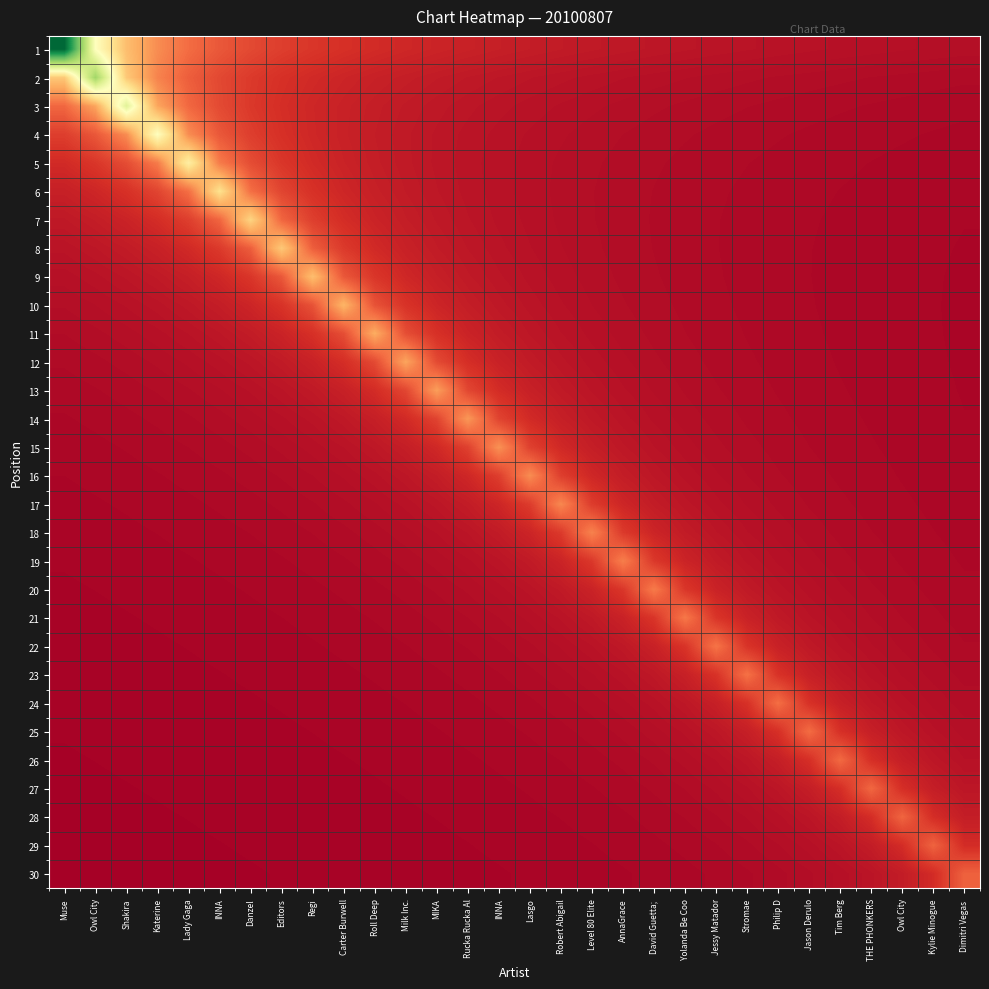

Reading left to right, what are all the values shown in this chart?

1: Muse=1.0	Owl City=0.5	Shakira=0.3	Katerine=0.2	Lady Gaga=0.2	INNA=0.2	Danzel=0.1	Editors=0.1	Regi=0.1	Carter Burwell=0.1	Roll Deep=0.1	Milk Inc.=0.1	MIKA=0.1	Rucka Rucka Al=0.1	INNA=0.1	Lasgo=0.1	Robert Abigail=0.1	Level 80 Elite=0.1	AnnaGrace=0.1	David Guetta; =0.1	Yolanda Be Coo=0.0	Jessy Matador=0.0	Stromae=0.0	Philip D=0.0	Jason Derulo=0.0	Tim Berg=0.0	THE PHONKERS=0.0	Owl City=0.0	Kylie Minogue=0.0	Dimitri Vegas =0.0
2: Muse=0.4	Owl City=0.7	Shakira=0.4	Katerine=0.2	Lady Gaga=0.2	INNA=0.1	Danzel=0.1	Editors=0.1	Regi=0.1	Carter Burwell=0.1	Roll Deep=0.1	Milk Inc.=0.1	MIKA=0.1	Rucka Rucka Al=0.1	INNA=0.1	Lasgo=0.0	Robert Abigail=0.0	Level 80 Elite=0.0	AnnaGrace=0.0	David Guetta; =0.0	Yolanda Be Coo=0.0	Jessy Matador=0.0	Stromae=0.0	Philip D=0.0	Jason Derulo=0.0	Tim Berg=0.0	THE PHONKERS=0.0	Owl City=0.0	Kylie Minogue=0.0	Dimitri Vegas =0.0
3: Muse=0.2	Owl City=0.3	Shakira=0.6	Katerine=0.3	Lady Gaga=0.2	INNA=0.1	Danzel=0.1	Editors=0.1	Regi=0.1	Carter Burwell=0.1	Roll Deep=0.1	Milk Inc.=0.1	MIKA=0.1	Rucka Rucka Al=0.0	INNA=0.0	Lasgo=0.0	Robert Abigail=0.0	Level 80 Elite=0.0	AnnaGrace=0.0	David Guetta; =0.0	Yolanda Be Coo=0.0	Jessy Matador=0.0	Stromae=0.0	Philip D=0.0	Jason Derulo=0.0	Tim Berg=0.0	THE PHONKERS=0.0	Owl City=0.0	Kylie Minogue=0.0	Dimitri Vegas =0.0
4: Muse=0.1	Owl City=0.2	Shakira=0.2	Katerine=0.5	Lady Gaga=0.2	INNA=0.2	Danzel=0.1	Editors=0.1	Regi=0.1	Carter Burwell=0.1	Roll Deep=0.1	Milk Inc.=0.1	MIKA=0.1	Rucka Rucka Al=0.0	INNA=0.0	Lasgo=0.0	Robert Abigail=0.0	Level 80 Elite=0.0	AnnaGrace=0.0	David Guetta; =0.0	Yolanda Be Coo=0.0	Jessy Matador=0.0	Stromae=0.0	Philip D=0.0	Jason Derulo=0.0	Tim Berg=0.0	THE PHONKERS=0.0	Owl City=0.0	Kylie Minogue=0.0	Dimitri Vegas =0.0
5: Muse=0.1	Owl City=0.1	Shakira=0.1	Katerine=0.2	Lady Gaga=0.4	INNA=0.2	Danzel=0.1	Editors=0.1	Regi=0.1	Carter Burwell=0.1	Roll Deep=0.1	Milk Inc.=0.1	MIKA=0.0	Rucka Rucka Al=0.0	INNA=0.0	Lasgo=0.0	Robert Abigail=0.0	Level 80 Elite=0.0	AnnaGrace=0.0	David Guetta; =0.0	Yolanda Be Coo=0.0	Jessy Matador=0.0	Stromae=0.0	Philip D=0.0	Jason Derulo=0.0	Tim Berg=0.0	THE PHONKERS=0.0	Owl City=0.0	Kylie Minogue=0.0	Dimitri Vegas =0.0
6: Muse=0.1	Owl City=0.1	Shakira=0.1	Katerine=0.1	Lady Gaga=0.2	INNA=0.4	Danzel=0.2	Editors=0.1	Regi=0.1	Carter Burwell=0.1	Roll Deep=0.1	Milk Inc.=0.1	MIKA=0.1	Rucka Rucka Al=0.0	INNA=0.0	Lasgo=0.0	Robert Abigail=0.0	Level 80 Elite=0.0	AnnaGrace=0.0	David Guetta; =0.0	Yolanda Be Coo=0.0	Jessy Matador=0.0	Stromae=0.0	Philip D=0.0	Jason Derulo=0.0	Tim Berg=0.0	THE PHONKERS=0.0	Owl City=0.0	Kylie Minogue=0.0	Dimitri Vegas =0.0
7: Muse=0.1	Owl City=0.1	Shakira=0.1	Katerine=0.1	Lady Gaga=0.1	INNA=0.2	Danzel=0.4	Editors=0.2	Regi=0.1	Carter Burwell=0.1	Roll Deep=0.1	Milk Inc.=0.1	MIKA=0.1	Rucka Rucka Al=0.0	INNA=0.0	Lasgo=0.0	Robert Abigail=0.0	Level 80 Elite=0.0	AnnaGrace=0.0	David Guetta; =0.0	Yolanda Be Coo=0.0	Jessy Matador=0.0	Stromae=0.0	Philip D=0.0	Jason Derulo=0.0	Tim Berg=0.0	THE PHONKERS=0.0	Owl City=0.0	Kylie Minogue=0.0	Dimitri Vegas =0.0
8: Muse=0.0	Owl City=0.1	Shakira=0.1	Katerine=0.1	Lady Gaga=0.1	INNA=0.1	Danzel=0.2	Editors=0.4	Regi=0.2	Carter Burwell=0.1	Roll Deep=0.1	Milk Inc.=0.1	MIKA=0.1	Rucka Rucka Al=0.1	INNA=0.0	Lasgo=0.0	Robert Abigail=0.0	Level 80 Elite=0.0	AnnaGrace=0.0	David Guetta; =0.0	Yolanda Be Coo=0.0	Jessy Matador=0.0	Stromae=0.0	Philip D=0.0	Jason Derulo=0.0	Tim Berg=0.0	THE PHONKERS=0.0	Owl City=0.0	Kylie Minogue=0.0	Dimitri Vegas =0.0
9: Muse=0.0	Owl City=0.0	Shakira=0.0	Katerine=0.1	Lady Gaga=0.1	INNA=0.1	Danzel=0.1	Editors=0.2	Regi=0.3	Carter Burwell=0.2	Roll Deep=0.1	Milk Inc.=0.1	MIKA=0.1	Rucka Rucka Al=0.1	INNA=0.0	Lasgo=0.0	Robert Abigail=0.0	Level 80 Elite=0.0	AnnaGrace=0.0	David Guetta; =0.0	Yolanda Be Coo=0.0	Jessy Matador=0.0	Stromae=0.0	Philip D=0.0	Jason Derulo=0.0	Tim Berg=0.0	THE PHONKERS=0.0	Owl City=0.0	Kylie Minogue=0.0	Dimitri Vegas =0.0
10: Muse=0.0	Owl City=0.0	Shakira=0.0	Katerine=0.0	Lady Gaga=0.1	INNA=0.1	Danzel=0.1	Editors=0.1	Regi=0.2	Carter Burwell=0.3	Roll Deep=0.2	Milk Inc.=0.1	MIKA=0.1	Rucka Rucka Al=0.1	INNA=0.1	Lasgo=0.0	Robert Abigail=0.0	Level 80 Elite=0.0	AnnaGrace=0.0	David Guetta; =0.0	Yolanda Be Coo=0.0	Jessy Matador=0.0	Stromae=0.0	Philip D=0.0	Jason Derulo=0.0	Tim Berg=0.0	THE PHONKERS=0.0	Owl City=0.0	Kylie Minogue=0.0	Dimitri Vegas =0.0
11: Muse=0.0	Owl City=0.0	Shakira=0.0	Katerine=0.0	Lady Gaga=0.0	INNA=0.1	Danzel=0.1	Editors=0.1	Regi=0.1	Carter Burwell=0.2	Roll Deep=0.3	Milk Inc.=0.2	MIKA=0.1	Rucka Rucka Al=0.1	INNA=0.1	Lasgo=0.1	Robert Abigail=0.0	Level 80 Elite=0.0	AnnaGrace=0.0	David Guetta; =0.0	Yolanda Be Coo=0.0	Jessy Matador=0.0	Stromae=0.0	Philip D=0.0	Jason Derulo=0.0	Tim Berg=0.0	THE PHONKERS=0.0	Owl City=0.0	Kylie Minogue=0.0	Dimitri Vegas =0.0
12: Muse=0.0	Owl City=0.0	Shakira=0.0	Katerine=0.0	Lady Gaga=0.0	INNA=0.0	Danzel=0.0	Editors=0.1	Regi=0.1	Carter Burwell=0.1	Roll Deep=0.1	Milk Inc.=0.3	MIKA=0.1	Rucka Rucka Al=0.1	INNA=0.1	Lasgo=0.1	Robert Abigail=0.0	Level 80 Elite=0.0	AnnaGrace=0.0	David Guetta; =0.0	Yolanda Be Coo=0.0	Jessy Matador=0.0	Stromae=0.0	Philip D=0.0	Jason Derulo=0.0	Tim Berg=0.0	THE PHONKERS=0.0	Owl City=0.0	Kylie Minogue=0.0	Dimitri Vegas =0.0
13: Muse=0.0	Owl City=0.0	Shakira=0.0	Katerine=0.0	Lady Gaga=0.0	INNA=0.0	Danzel=0.0	Editors=0.0	Regi=0.1	Carter Burwell=0.1	Roll Deep=0.1	Milk Inc.=0.1	MIKA=0.3	Rucka Rucka Al=0.1	INNA=0.1	Lasgo=0.1	Robert Abigail=0.1	Level 80 Elite=0.0	AnnaGrace=0.0	David Guetta; =0.0	Yolanda Be Coo=0.0	Jessy Matador=0.0	Stromae=0.0	Philip D=0.0	Jason Derulo=0.0	Tim Berg=0.0	THE PHONKERS=0.0	Owl City=0.0	Kylie Minogue=0.0	Dimitri Vegas =0.0
14: Muse=0.0	Owl City=0.0	Shakira=0.0	Katerine=0.0	Lady Gaga=0.0	INNA=0.0	Danzel=0.0	Editors=0.0	Regi=0.0	Carter Burwell=0.1	Roll Deep=0.1	Milk Inc.=0.1	MIKA=0.1	Rucka Rucka Al=0.3	INNA=0.1	Lasgo=0.1	Robert Abigail=0.1	Level 80 Elite=0.1	AnnaGrace=0.0	David Guetta; =0.0	Yolanda Be Coo=0.0	Jessy Matador=0.0	Stromae=0.0	Philip D=0.0	Jason Derulo=0.0	Tim Berg=0.0	THE PHONKERS=0.0	Owl City=0.0	Kylie Minogue=0.0	Dimitri Vegas =0.0
15: Muse=0.0	Owl City=0.0	Shakira=0.0	Katerine=0.0	Lady Gaga=0.0	INNA=0.0	Danzel=0.0	Editors=0.0	Regi=0.0	Carter Burwell=0.0	Roll Deep=0.1	Milk Inc.=0.1	MIKA=0.1	Rucka Rucka Al=0.1	INNA=0.3	Lasgo=0.1	Robert Abigail=0.1	Level 80 Elite=0.1	AnnaGrace=0.1	David Guetta; =0.0	Yolanda Be Coo=0.0	Jessy Matador=0.0	Stromae=0.0	Philip D=0.0	Jason Derulo=0.0	Tim Berg=0.0	THE PHONKERS=0.0	Owl City=0.0	Kylie Minogue=0.0	Dimitri Vegas =0.0
16: Muse=0.0	Owl City=0.0	Shakira=0.0	Katerine=0.0	Lady Gaga=0.0	INNA=0.0	Danzel=0.0	Editors=0.0	Regi=0.0	Carter Burwell=0.0	Roll Deep=0.0	Milk Inc.=0.1	MIKA=0.1	Rucka Rucka Al=0.1	INNA=0.1	Lasgo=0.2	Robert Abigail=0.1	Level 80 Elite=0.1	AnnaGrace=0.1	David Guetta; =0.1	Yolanda Be Coo=0.0	Jessy Matador=0.0	Stromae=0.0	Philip D=0.0	Jason Derulo=0.0	Tim Berg=0.0	THE PHONKERS=0.0	Owl City=0.0	Kylie Minogue=0.0	Dimitri Vegas =0.0
17: Muse=0.0	Owl City=0.0	Shakira=0.0	Katerine=0.0	Lady Gaga=0.0	INNA=0.0	Danzel=0.0	Editors=0.0	Regi=0.0	Carter Burwell=0.0	Roll Deep=0.0	Milk Inc.=0.0	MIKA=0.0	Rucka Rucka Al=0.1	INNA=0.1	Lasgo=0.1	Robert Abigail=0.2	Level 80 Elite=0.1	AnnaGrace=0.1	David Guetta; =0.1	Yolanda Be Coo=0.0	Jessy Matador=0.0	Stromae=0.0	Philip D=0.0	Jason Derulo=0.0	Tim Berg=0.0	THE PHONKERS=0.0	Owl City=0.0	Kylie Minogue=0.0	Dimitri Vegas =0.0
18: Muse=0.0	Owl City=0.0	Shakira=0.0	Katerine=0.0	Lady Gaga=0.0	INNA=0.0	Danzel=0.0	Editors=0.0	Regi=0.0	Carter Burwell=0.0	Roll Deep=0.0	Milk Inc.=0.0	MIKA=0.0	Rucka Rucka Al=0.0	INNA=0.1	Lasgo=0.1	Robert Abigail=0.1	Level 80 Elite=0.2	AnnaGrace=0.1	David Guetta; =0.1	Yolanda Be Coo=0.1	Jessy Matador=0.0	Stromae=0.0	Philip D=0.0	Jason Derulo=0.0	Tim Berg=0.0	THE PHONKERS=0.0	Owl City=0.0	Kylie Minogue=0.0	Dimitri Vegas =0.0
19: Muse=0.0	Owl City=0.0	Shakira=0.0	Katerine=0.0	Lady Gaga=0.0	INNA=0.0	Danzel=0.0	Editors=0.0	Regi=0.0	Carter Burwell=0.0	Roll Deep=0.0	Milk Inc.=0.0	MIKA=0.0	Rucka Rucka Al=0.0	INNA=0.0	Lasgo=0.1	Robert Abigail=0.1	Level 80 Elite=0.1	AnnaGrace=0.2	David Guetta; =0.1	Yolanda Be Coo=0.1	Jessy Matador=0.1	Stromae=0.0	Philip D=0.0	Jason Derulo=0.0	Tim Berg=0.0	THE PHONKERS=0.0	Owl City=0.0	Kylie Minogue=0.0	Dimitri Vegas =0.0
20: Muse=0.0	Owl City=0.0	Shakira=0.0	Katerine=0.0	Lady Gaga=0.0	INNA=0.0	Danzel=0.0	Editors=0.0	Regi=0.0	Carter Burwell=0.0	Roll Deep=0.0	Milk Inc.=0.0	MIKA=0.0	Rucka Rucka Al=0.0	INNA=0.0	Lasgo=0.0	Robert Abigail=0.1	Level 80 Elite=0.1	AnnaGrace=0.1	David Guetta; =0.2	Yolanda Be Coo=0.1	Jessy Matador=0.1	Stromae=0.1	Philip D=0.0	Jason Derulo=0.0	Tim Berg=0.0	THE PHONKERS=0.0	Owl City=0.0	Kylie Minogue=0.0	Dimitri Vegas =0.0
21: Muse=0.0	Owl City=0.0	Shakira=0.0	Katerine=0.0	Lady Gaga=0.0	INNA=0.0	Danzel=0.0	Editors=0.0	Regi=0.0	Carter Burwell=0.0	Roll Deep=0.0	Milk Inc.=0.0	MIKA=0.0	Rucka Rucka Al=0.0	INNA=0.0	Lasgo=0.0	Robert Abigail=0.0	Level 80 Elite=0.1	AnnaGrace=0.1	David Guetta; =0.1	Yolanda Be Coo=0.2	Jessy Matador=0.1	Stromae=0.1	Philip D=0.1	Jason Derulo=0.0	Tim Berg=0.0	THE PHONKERS=0.0	Owl City=0.0	Kylie Minogue=0.0	Dimitri Vegas =0.0
22: Muse=0.0	Owl City=0.0	Shakira=0.0	Katerine=0.0	Lady Gaga=0.0	INNA=0.0	Danzel=0.0	Editors=0.0	Regi=0.0	Carter Burwell=0.0	Roll Deep=0.0	Milk Inc.=0.0	MIKA=0.0	Rucka Rucka Al=0.0	INNA=0.0	Lasgo=0.0	Robert Abigail=0.0	Level 80 Elite=0.0	AnnaGrace=0.1	David Guetta; =0.1	Yolanda Be Coo=0.1	Jessy Matador=0.2	Stromae=0.1	Philip D=0.1	Jason Derulo=0.1	Tim Berg=0.0	THE PHONKERS=0.0	Owl City=0.0	Kylie Minogue=0.0	Dimitri Vegas =0.0
23: Muse=0.0	Owl City=0.0	Shakira=0.0	Katerine=0.0	Lady Gaga=0.0	INNA=0.0	Danzel=0.0	Editors=0.0	Regi=0.0	Carter Burwell=0.0	Roll Deep=0.0	Milk Inc.=0.0	MIKA=0.0	Rucka Rucka Al=0.0	INNA=0.0	Lasgo=0.0	Robert Abigail=0.0	Level 80 Elite=0.0	AnnaGrace=0.0	David Guetta; =0.1	Yolanda Be Coo=0.1	Jessy Matador=0.1	Stromae=0.2	Philip D=0.1	Jason Derulo=0.1	Tim Berg=0.1	THE PHONKERS=0.0	Owl City=0.0	Kylie Minogue=0.0	Dimitri Vegas =0.0
24: Muse=0.0	Owl City=0.0	Shakira=0.0	Katerine=0.0	Lady Gaga=0.0	INNA=0.0	Danzel=0.0	Editors=0.0	Regi=0.0	Carter Burwell=0.0	Roll Deep=0.0	Milk Inc.=0.0	MIKA=0.0	Rucka Rucka Al=0.0	INNA=0.0	Lasgo=0.0	Robert Abigail=0.0	Level 80 Elite=0.0	AnnaGrace=0.0	David Guetta; =0.0	Yolanda Be Coo=0.1	Jessy Matador=0.1	Stromae=0.1	Philip D=0.2	Jason Derulo=0.1	Tim Berg=0.1	THE PHONKERS=0.1	Owl City=0.0	Kylie Minogue=0.0	Dimitri Vegas =0.0
25: Muse=0.0	Owl City=0.0	Shakira=0.0	Katerine=0.0	Lady Gaga=0.0	INNA=0.0	Danzel=0.0	Editors=0.0	Regi=0.0	Carter Burwell=0.0	Roll Deep=0.0	Milk Inc.=0.0	MIKA=0.0	Rucka Rucka Al=0.0	INNA=0.0	Lasgo=0.0	Robert Abigail=0.0	Level 80 Elite=0.0	AnnaGrace=0.0	David Guetta; =0.0	Yolanda Be Coo=0.0	Jessy Matador=0.1	Stromae=0.1	Philip D=0.1	Jason Derulo=0.2	Tim Berg=0.1	THE PHONKERS=0.1	Owl City=0.1	Kylie Minogue=0.0	Dimitri Vegas =0.0
26: Muse=0.0	Owl City=0.0	Shakira=0.0	Katerine=0.0	Lady Gaga=0.0	INNA=0.0	Danzel=0.0	Editors=0.0	Regi=0.0	Carter Burwell=0.0	Roll Deep=0.0	Milk Inc.=0.0	MIKA=0.0	Rucka Rucka Al=0.0	INNA=0.0	Lasgo=0.0	Robert Abigail=0.0	Level 80 Elite=0.0	AnnaGrace=0.0	David Guetta; =0.0	Yolanda Be Coo=0.0	Jessy Matador=0.0	Stromae=0.0	Philip D=0.1	Jason Derulo=0.1	Tim Berg=0.2	THE PHONKERS=0.1	Owl City=0.1	Kylie Minogue=0.0	Dimitri Vegas =0.0
27: Muse=0.0	Owl City=0.0	Shakira=0.0	Katerine=0.0	Lady Gaga=0.0	INNA=0.0	Danzel=0.0	Editors=0.0	Regi=0.0	Carter Burwell=0.0	Roll Deep=0.0	Milk Inc.=0.0	MIKA=0.0	Rucka Rucka Al=0.0	INNA=0.0	Lasgo=0.0	Robert Abigail=0.0	Level 80 Elite=0.0	AnnaGrace=0.0	David Guetta; =0.0	Yolanda Be Coo=0.0	Jessy Matador=0.0	Stromae=0.0	Philip D=0.0	Jason Derulo=0.1	Tim Berg=0.1	THE PHONKERS=0.2	Owl City=0.1	Kylie Minogue=0.1	Dimitri Vegas =0.0
28: Muse=0.0	Owl City=0.0	Shakira=0.0	Katerine=0.0	Lady Gaga=0.0	INNA=0.0	Danzel=0.0	Editors=0.0	Regi=0.0	Carter Burwell=0.0	Roll Deep=0.0	Milk Inc.=0.0	MIKA=0.0	Rucka Rucka Al=0.0	INNA=0.0	Lasgo=0.0	Robert Abigail=0.0	Level 80 Elite=0.0	AnnaGrace=0.0	David Guetta; =0.0	Yolanda Be Coo=0.0	Jessy Matador=0.0	Stromae=0.0	Philip D=0.0	Jason Derulo=0.0	Tim Berg=0.1	THE PHONKERS=0.1	Owl City=0.2	Kylie Minogue=0.1	Dimitri Vegas =0.1
29: Muse=0.0	Owl City=0.0	Shakira=0.0	Katerine=0.0	Lady Gaga=0.0	INNA=0.0	Danzel=0.0	Editors=0.0	Regi=0.0	Carter Burwell=0.0	Roll Deep=0.0	Milk Inc.=0.0	MIKA=0.0	Rucka Rucka Al=0.0	INNA=0.0	Lasgo=0.0	Robert Abigail=0.0	Level 80 Elite=0.0	AnnaGrace=0.0	David Guetta; =0.0	Yolanda Be Coo=0.0	Jessy Matador=0.0	Stromae=0.0	Philip D=0.0	Jason Derulo=0.0	Tim Berg=0.0	THE PHONKERS=0.1	Owl City=0.1	Kylie Minogue=0.2	Dimitri Vegas =0.1
30: Muse=0.0	Owl City=0.0	Shakira=0.0	Katerine=0.0	Lady Gaga=0.0	INNA=0.0	Danzel=0.0	Editors=0.0	Regi=0.0	Carter Burwell=0.0	Roll Deep=0.0	Milk Inc.=0.0	MIKA=0.0	Rucka Rucka Al=0.0	INNA=0.0	Lasgo=0.0	Robert Abigail=0.0	Level 80 Elite=0.0	AnnaGrace=0.0	David Guetta; =0.0	Yolanda Be Coo=0.0	Jessy Matador=0.0	Stromae=0.0	Philip D=0.0	Jason Derulo=0.0	Tim Berg=0.0	THE PHONKERS=0.0	Owl City=0.1	Kylie Minogue=0.1	Dimitri Vegas =0.2